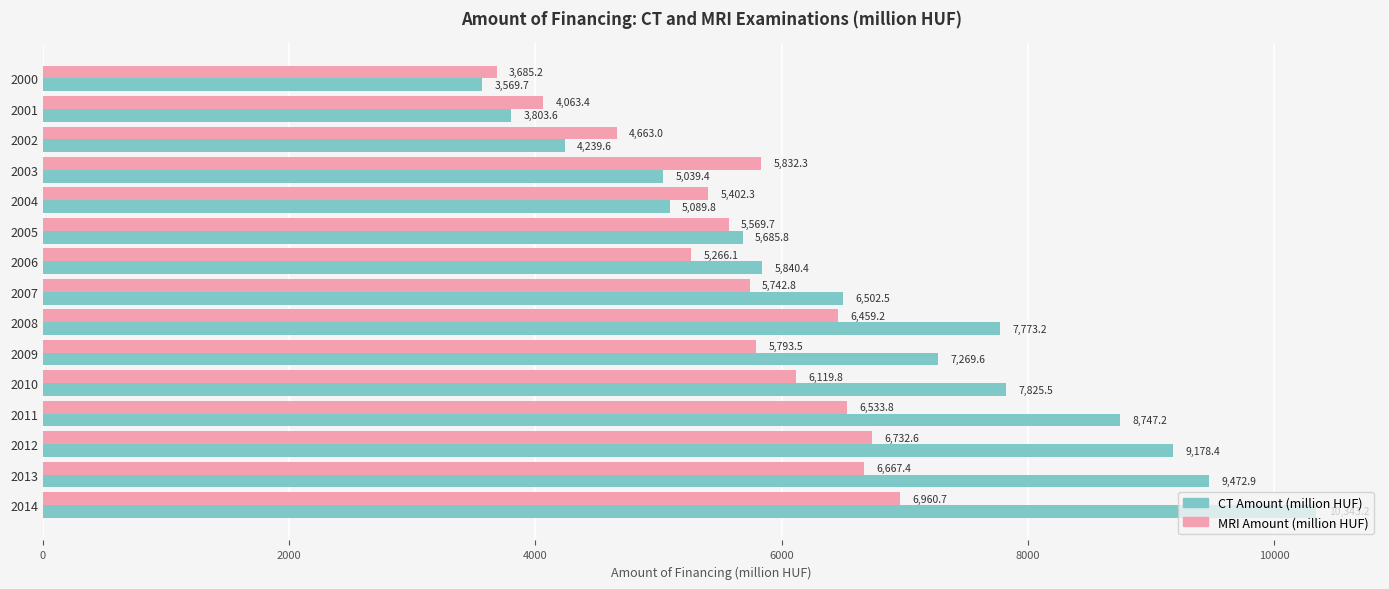

What are all the series names shown in the legend?

CT Amount (million HUF), MRI Amount (million HUF)